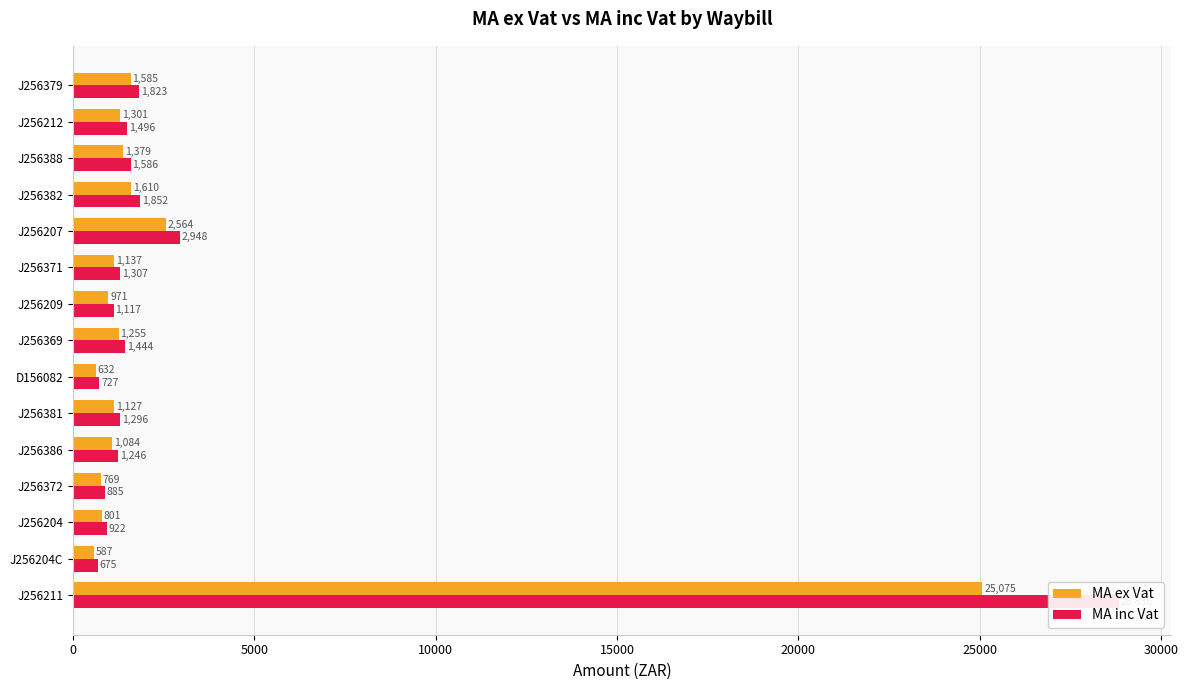

List the series in order of their overall mean, lowest first.

MA ex Vat, MA inc Vat